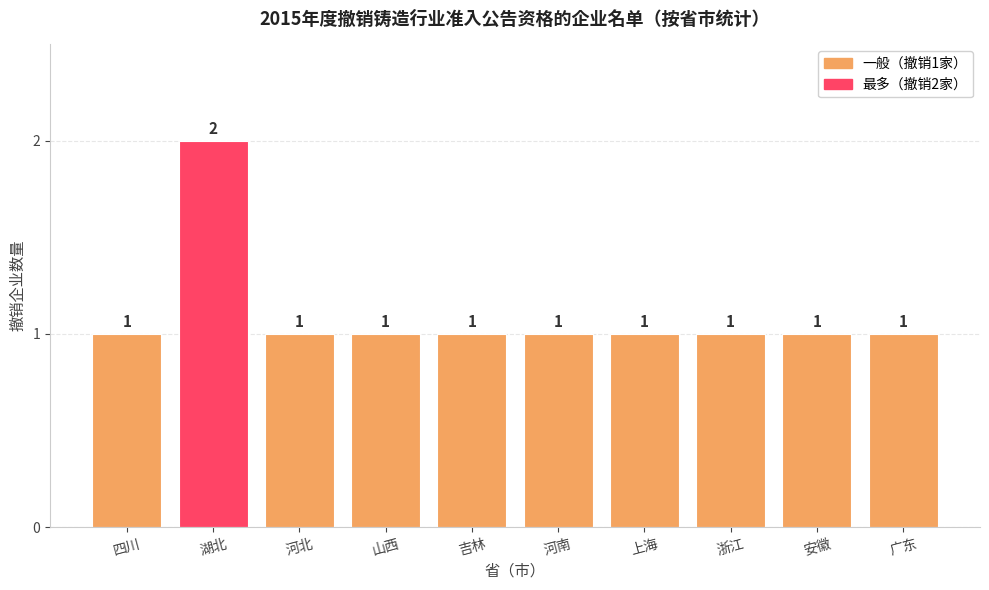

True or false: the data shows 2 at 安徽.

False